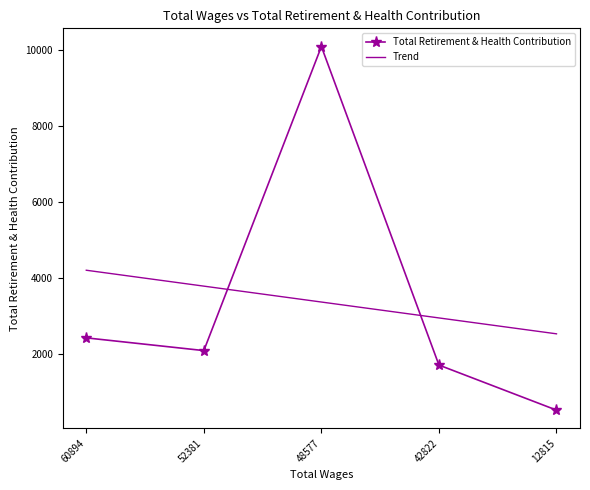

Is it true that Total Retirement & Health Contribution equals 496.8 at 42822?

False